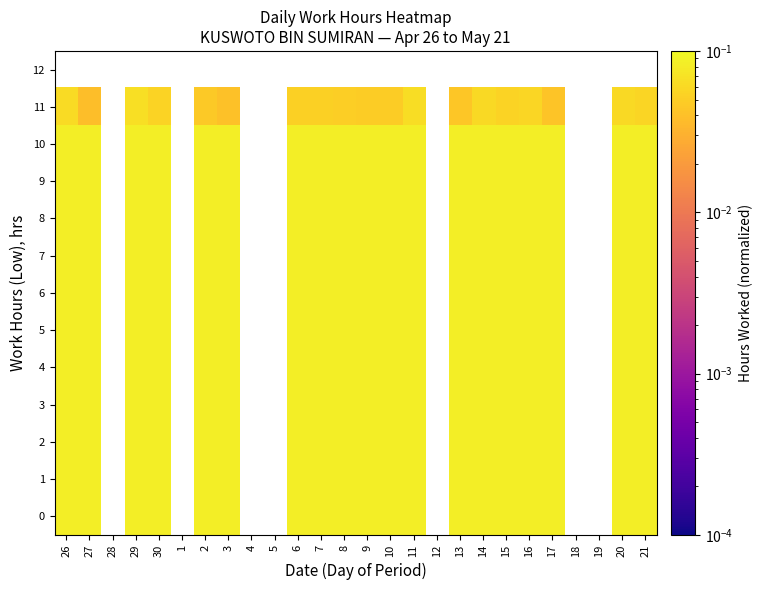

Which series has the largest range (max minus min)?

11